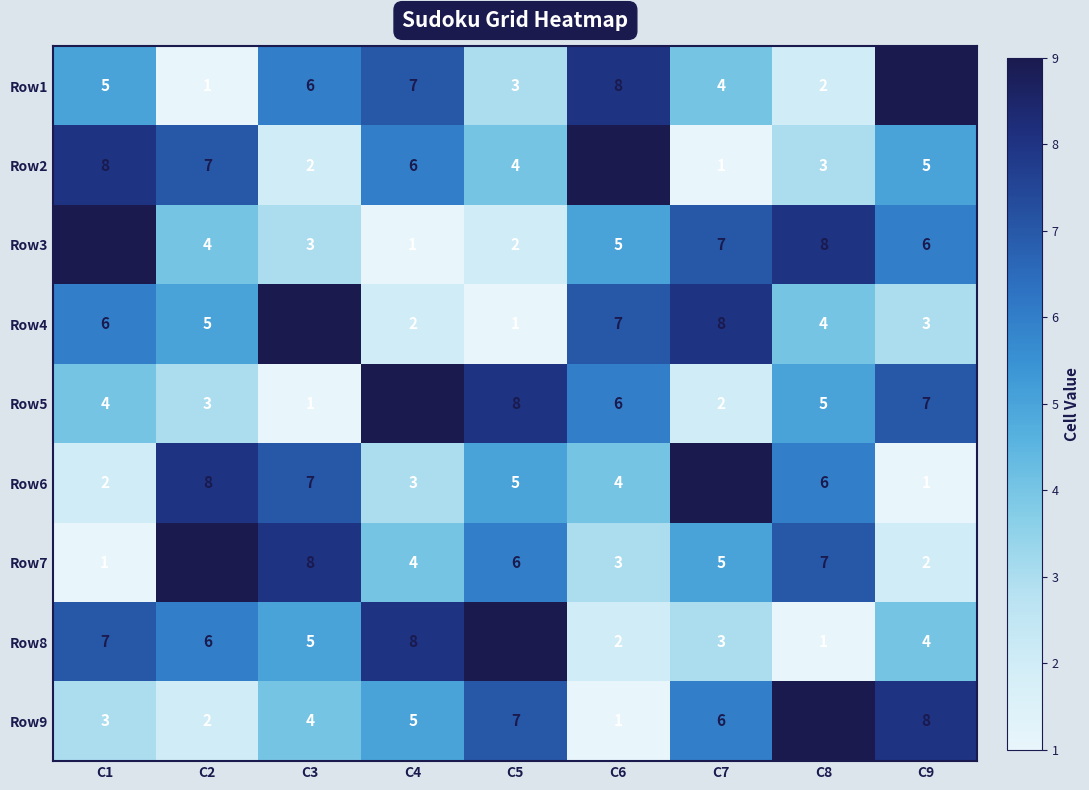

How many Row8 values are between 3 and 7?

5